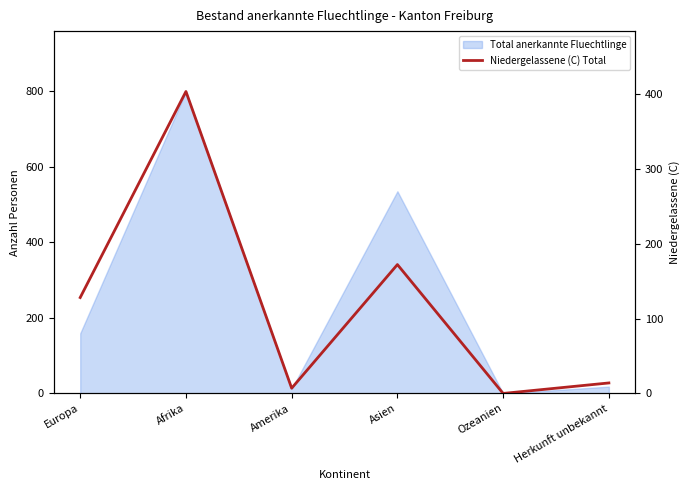

What is the value of the 3rd point from the left?

7